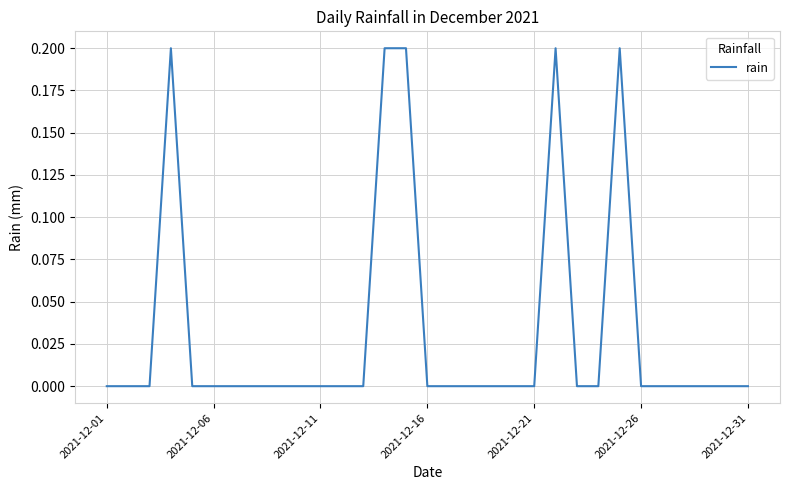

Which label corresponds to the smallest value in the chart?

2021-12-01